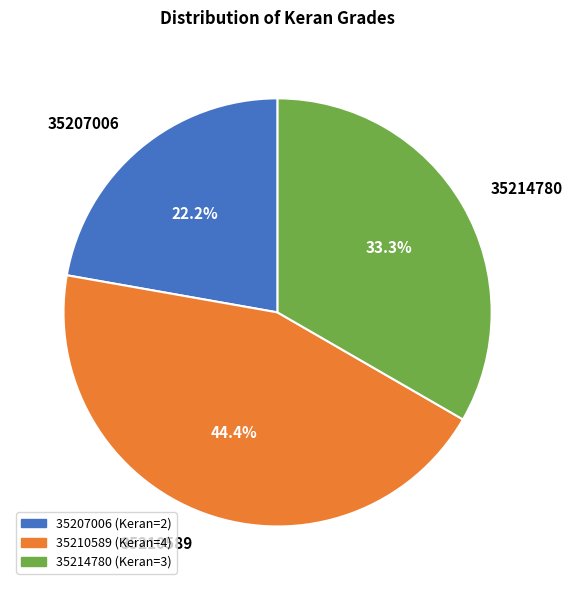

To the nearest percent, what is the difference between the 35214780 and 35207006 slice percentages?

11%